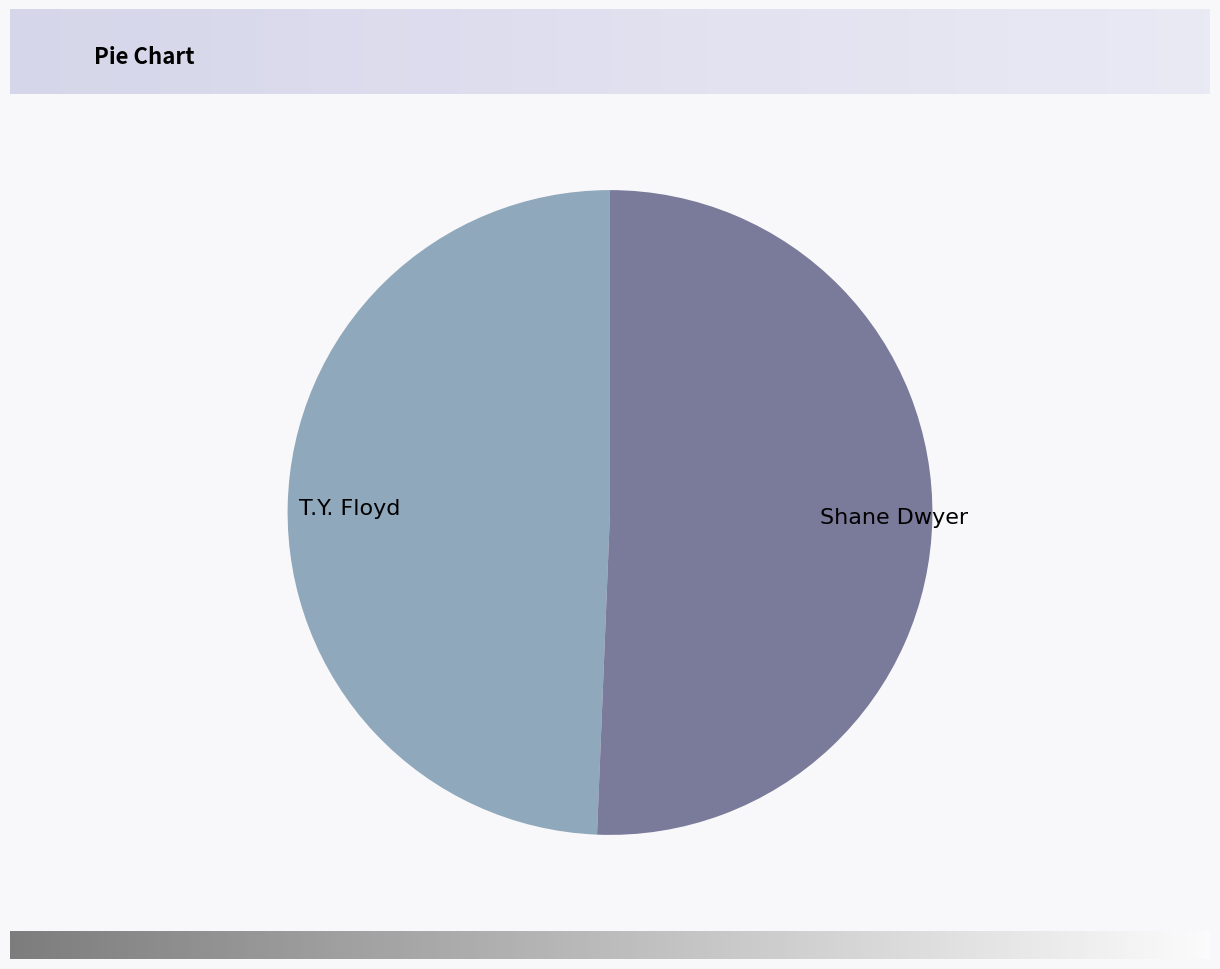

The T.Y. Floyd slice represents 49% of the pie. True or false?

True